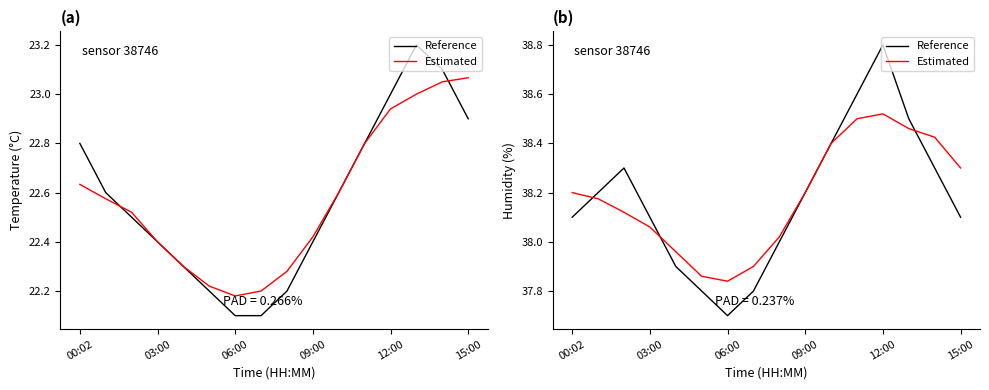

How many data points in Reference are above 38?

11